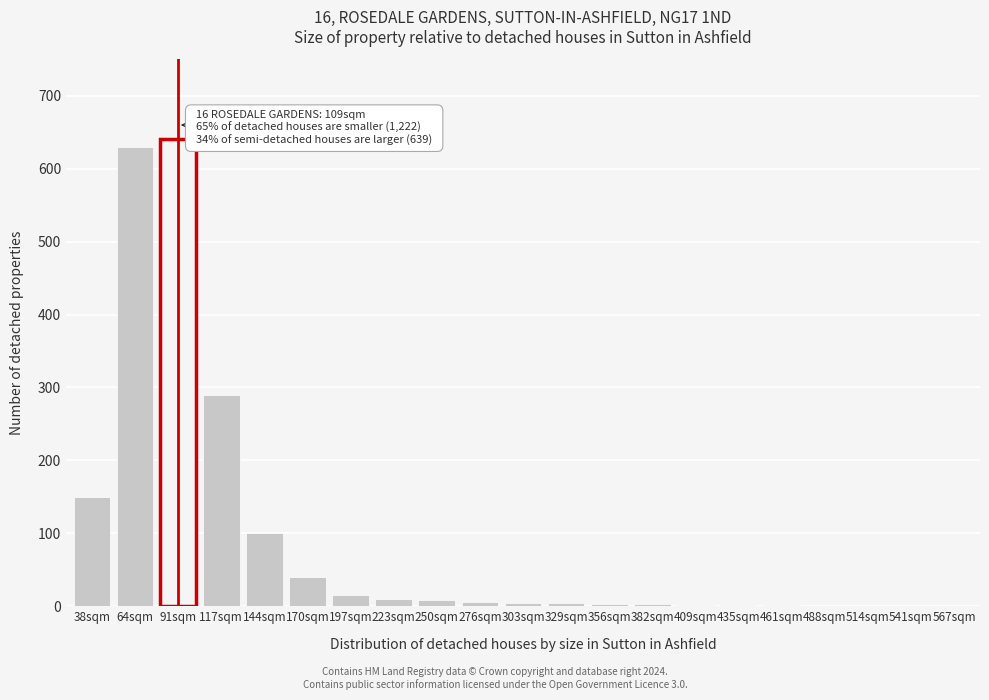

The chart shows a value of 4 at 329sqm. True or false?

True